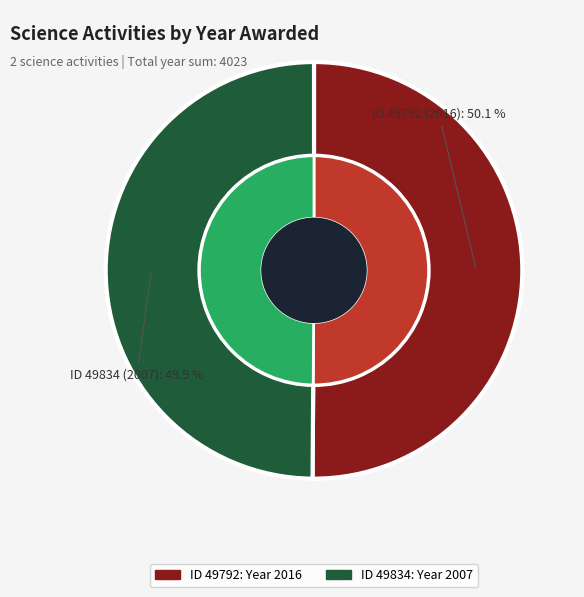

Rank the categories by value from highest to lowest.

49792, 49834